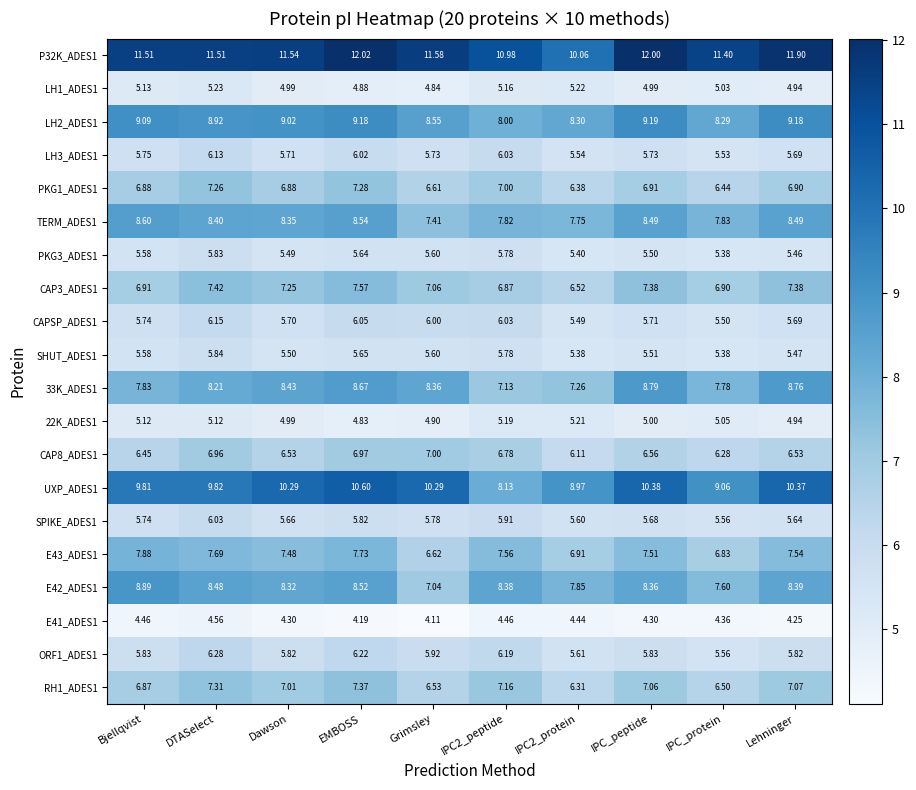

At which category does the chart reach its peak across all series?

EMBOSS